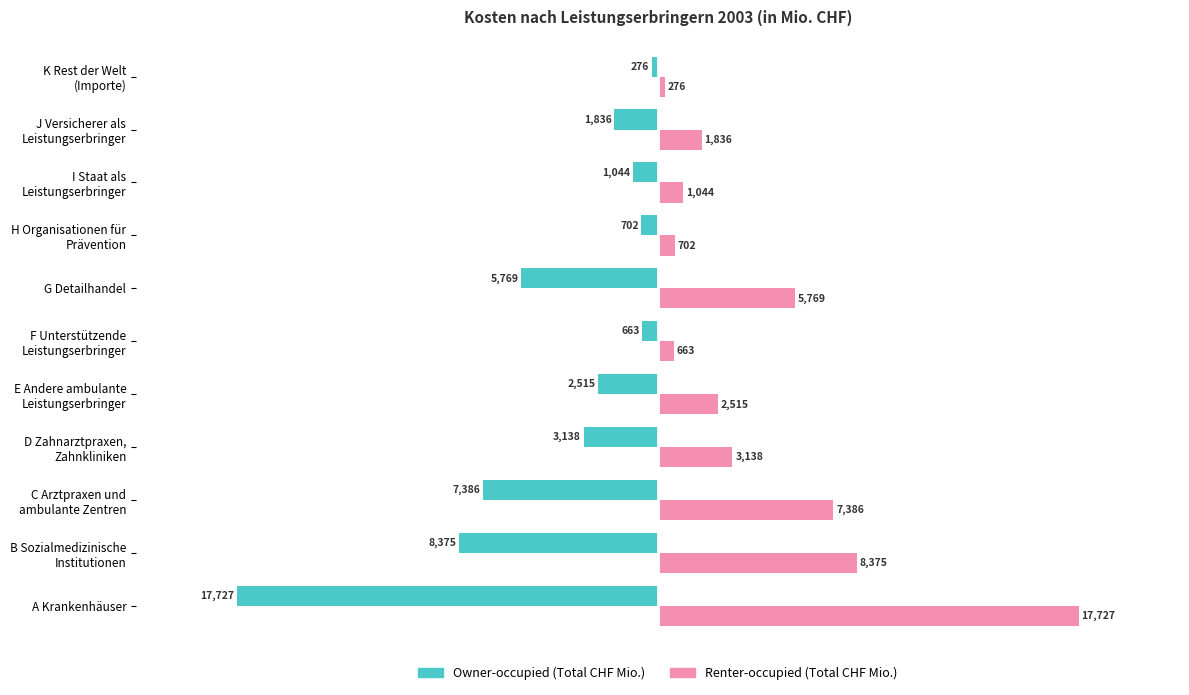

What is the maximum value shown in the chart?

17727.3